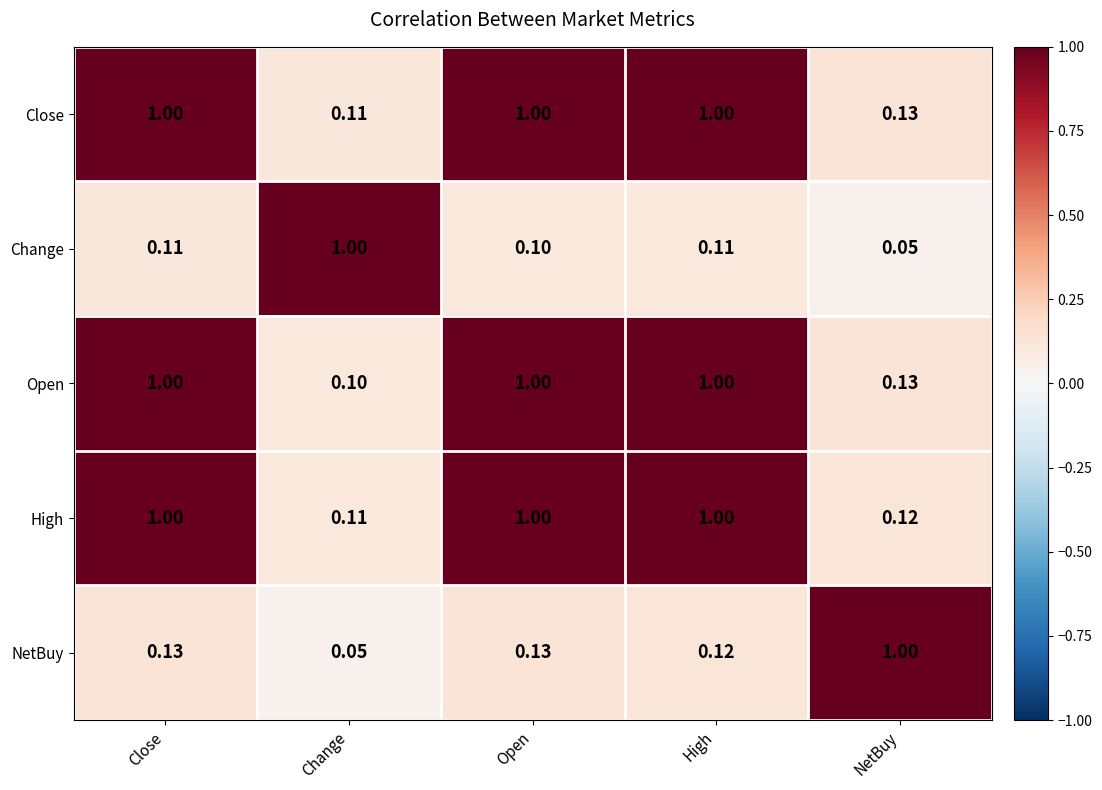

Where is Open nearest to the value 0?

Change